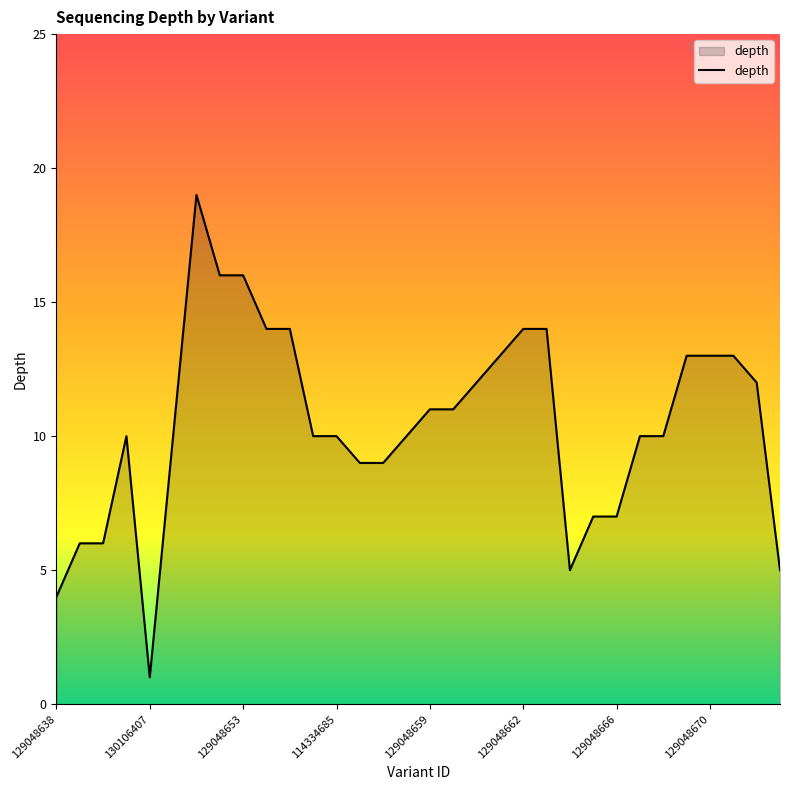

Between 129048666 and 129048638, which is larger?

129048666